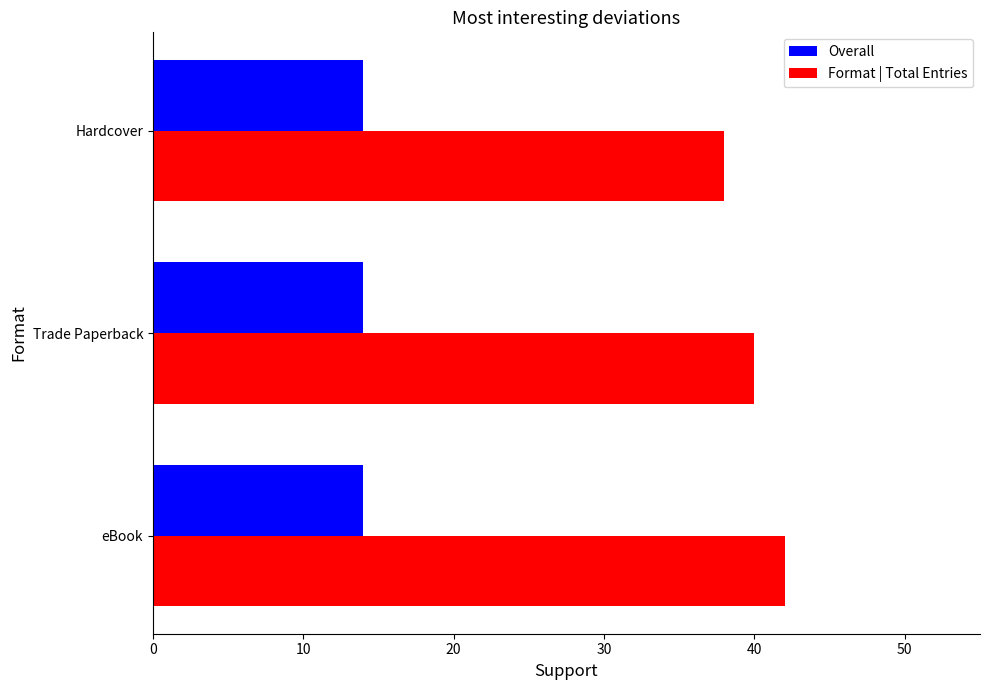

What is the total value across all series at Trade Paperback?

54